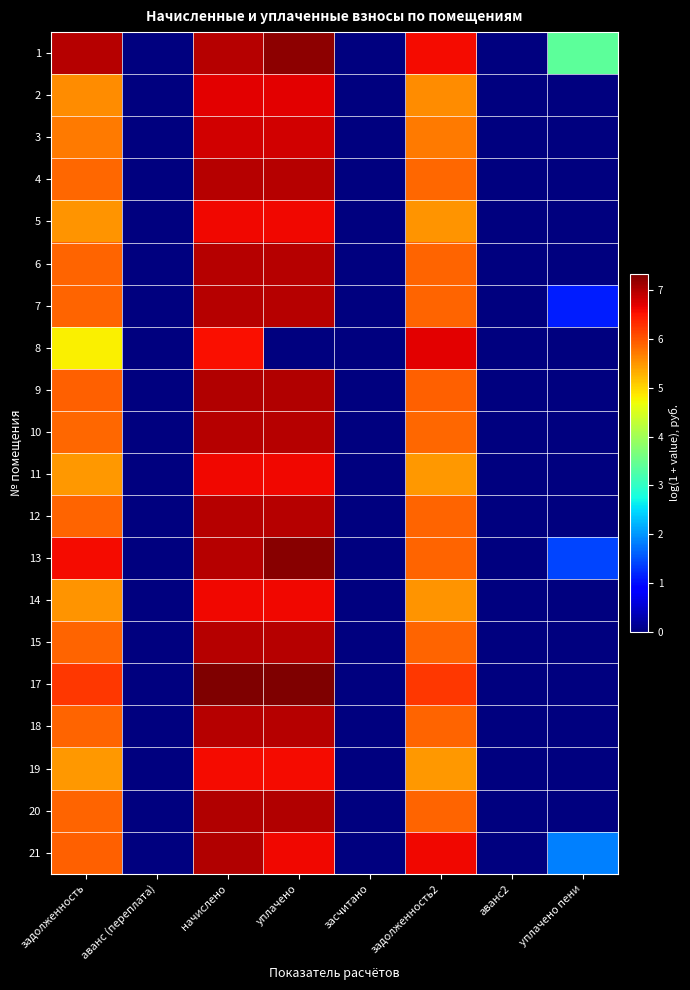

List the series in order of their peak value, lowest first.

19, 11, 14, 5, 2, 8, 3, 4, 10, 7, 12, 15, 18, 6, 20, 21, 9, 1, 13, 17